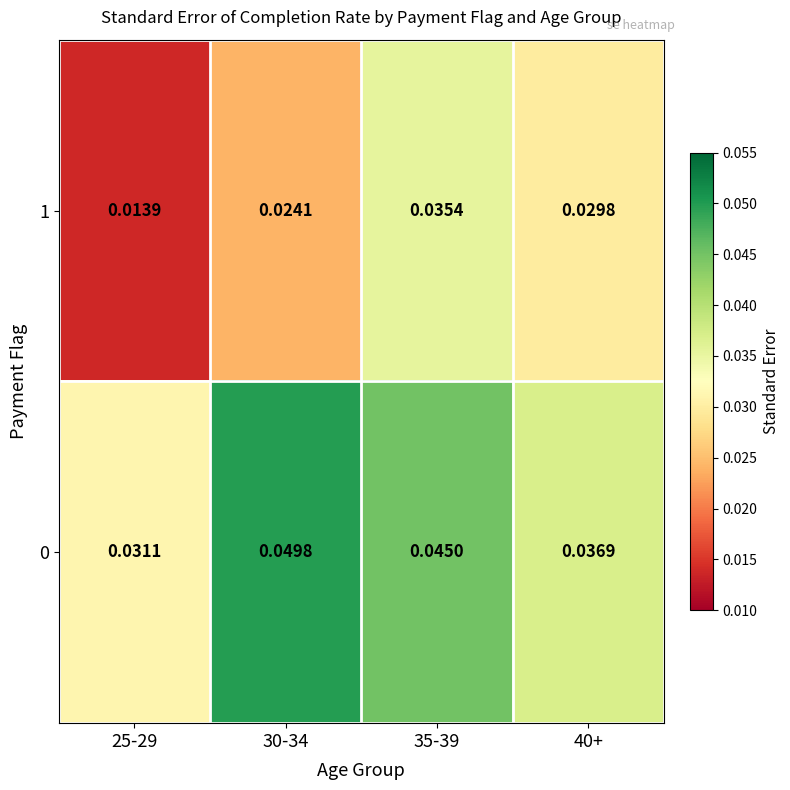

Count the number of categories in the chart.

4